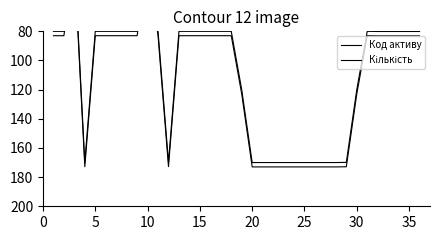

Does the chart have visible grid lines?

No